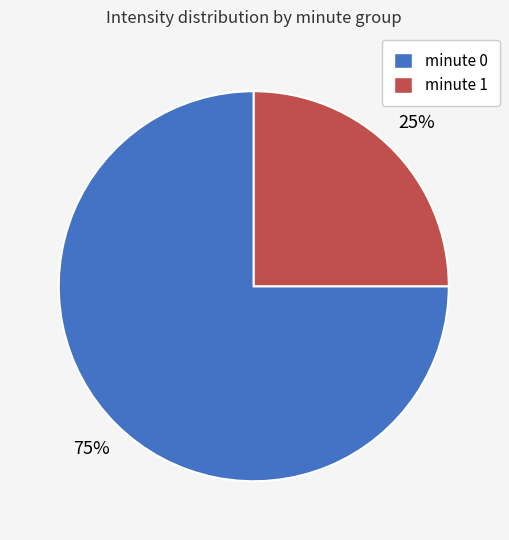

Which category has the smallest portion of the pie?

minute 1